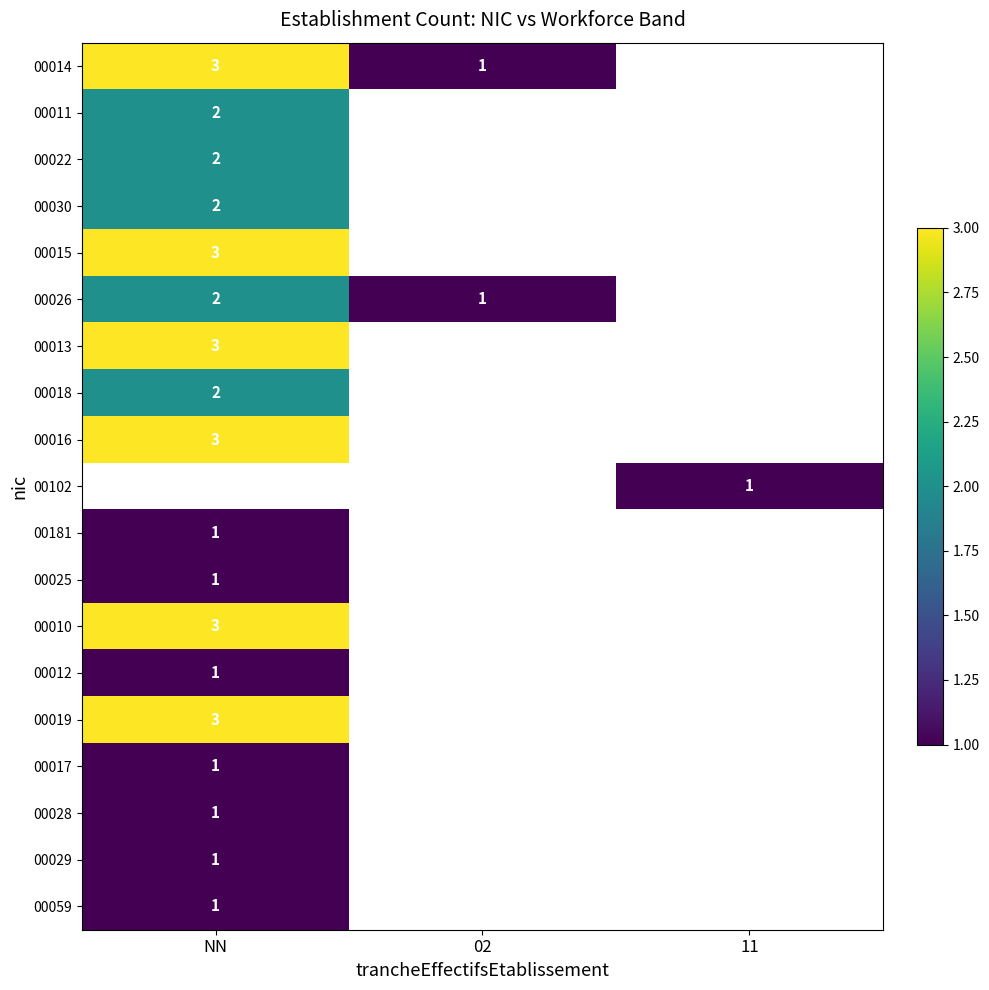

List the series in order of their peak value, lowest first.

00181, 00025, 00012, 00017, 00028, 00029, 00059, 00011, 00022, 00030, 00026, 00018, 00014, 00015, 00013, 00016, 00102, 00010, 00019